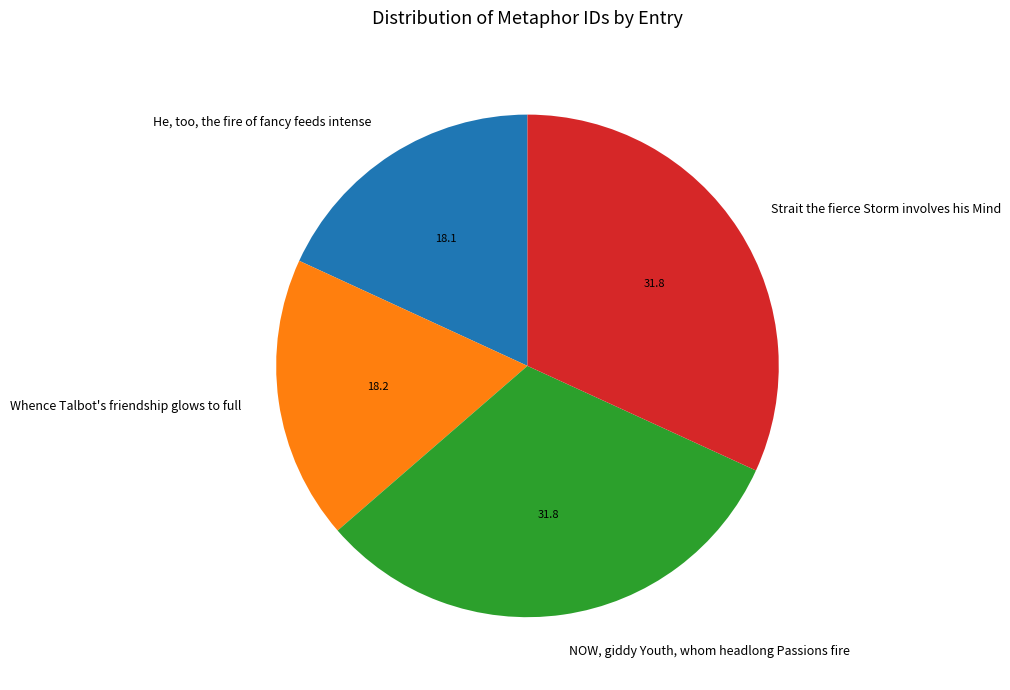

Is the sum of NOW, giddy Youth, whom headlong Passions fire and Strait the fierce Storm involves his Mind greater than half?

Yes